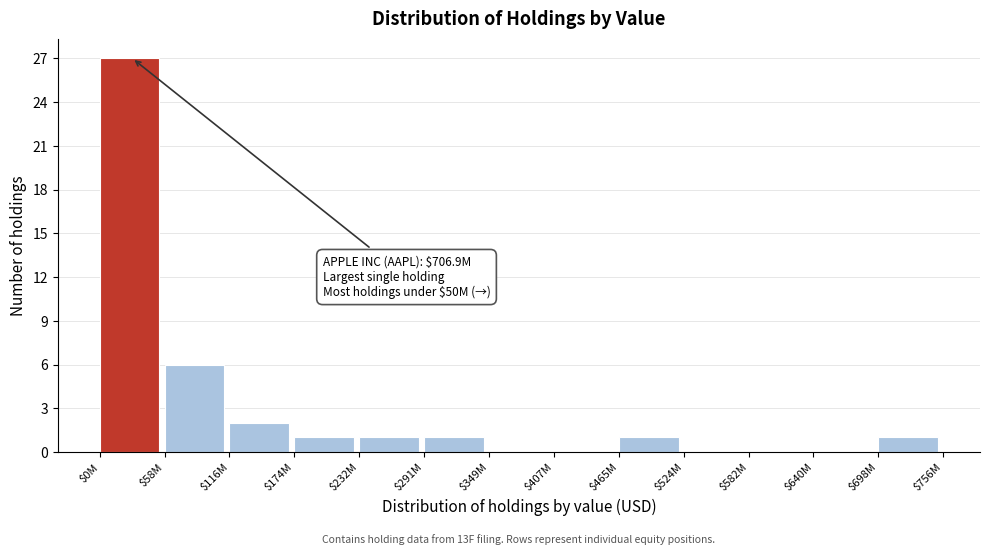

Which category has the highest value across all series?

$0M